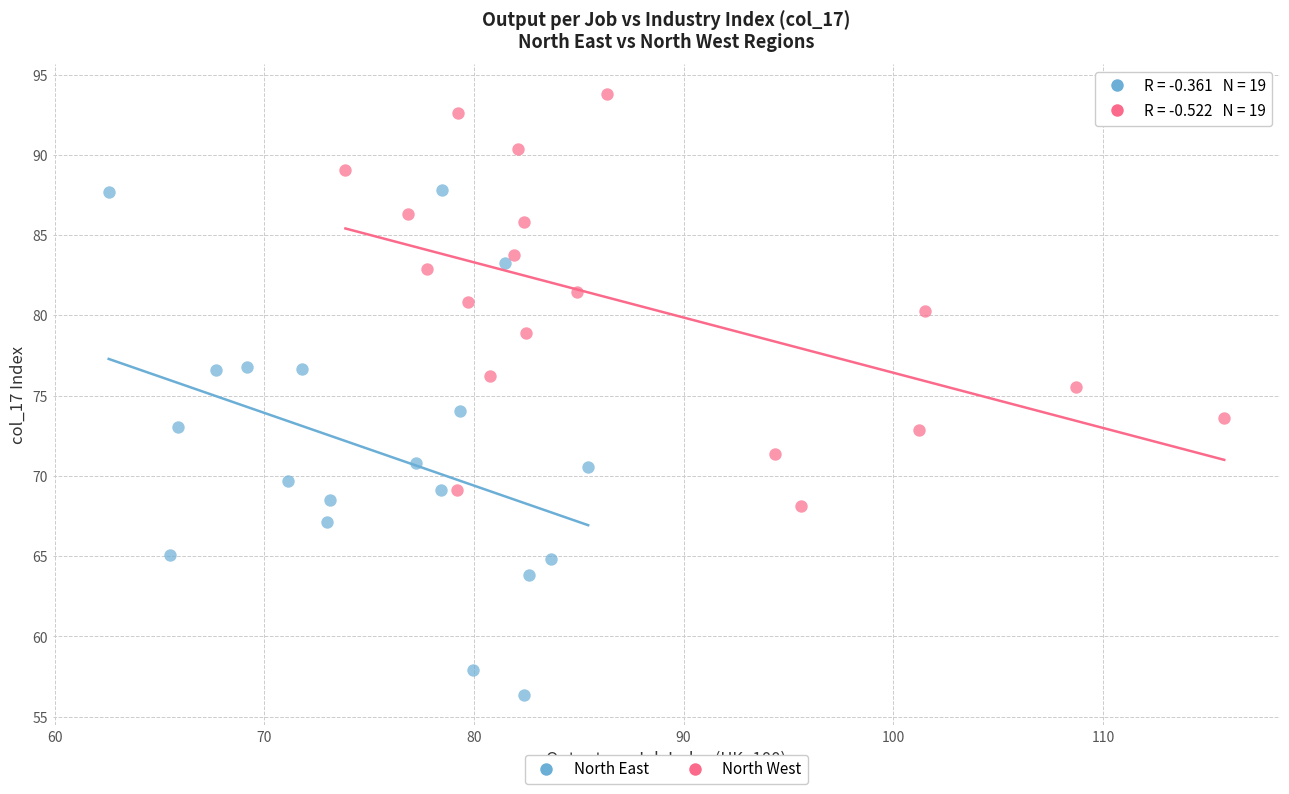

Which series has the widest spread of Y values?

North East